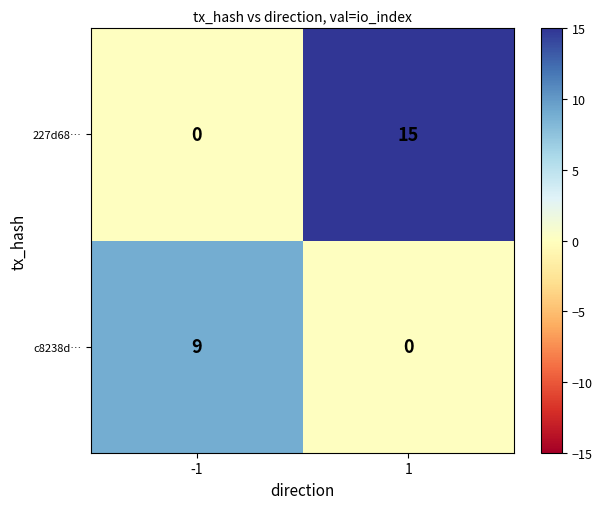

Rank the series by their maximum value, from lowest to highest.

c8238d…, 227d68…